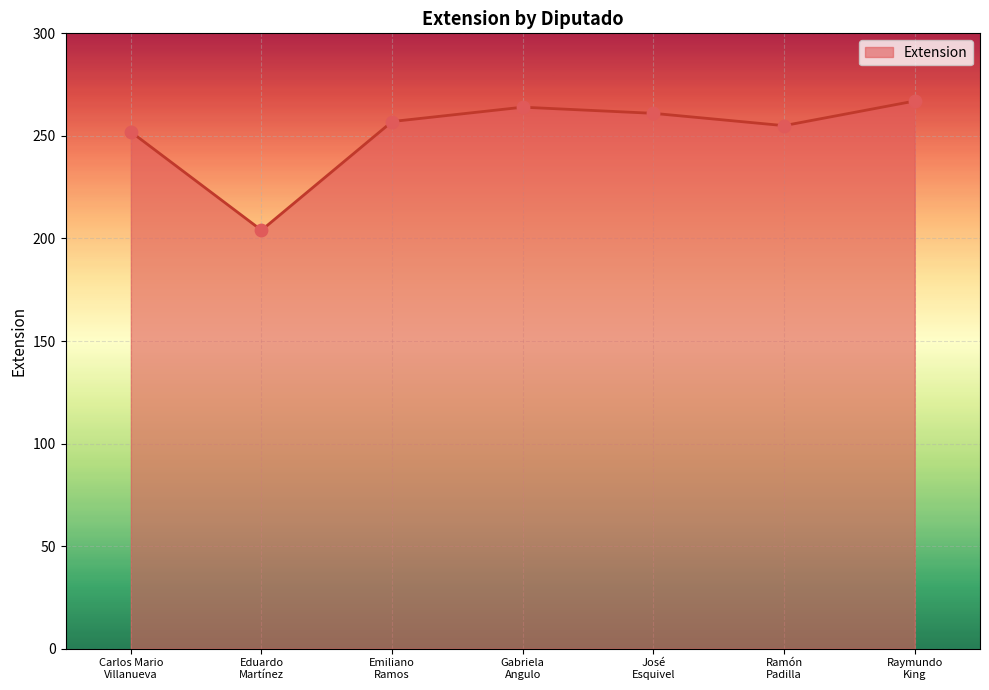

Approximately how many times larger is the value at Eduardo
Martínez compared to Ramón
Padilla?

0.8